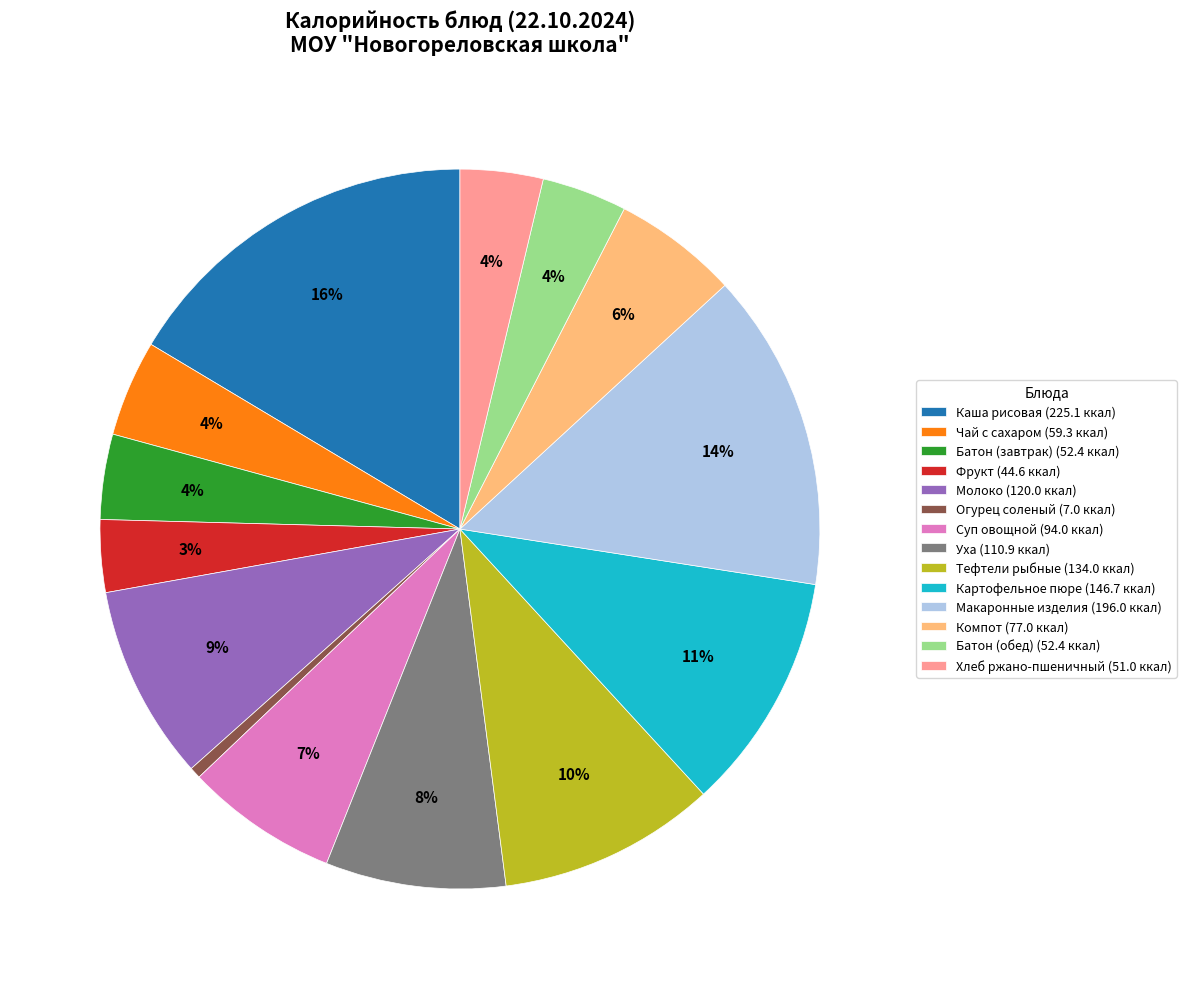

Count the number of slices in the pie.

14